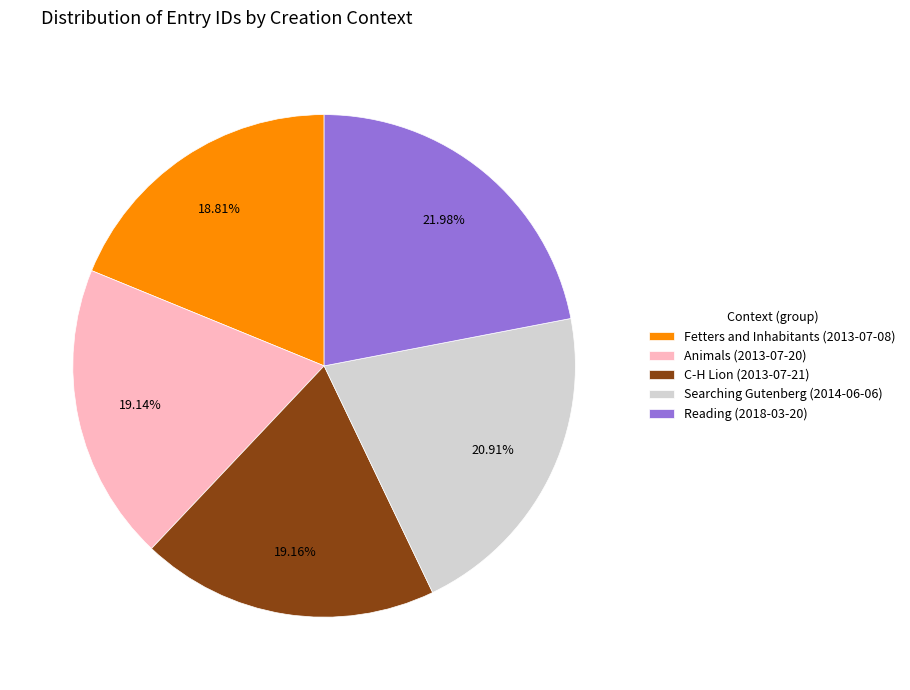

How much of the chart is everything except Reading (2018-03-20)?

78.0%